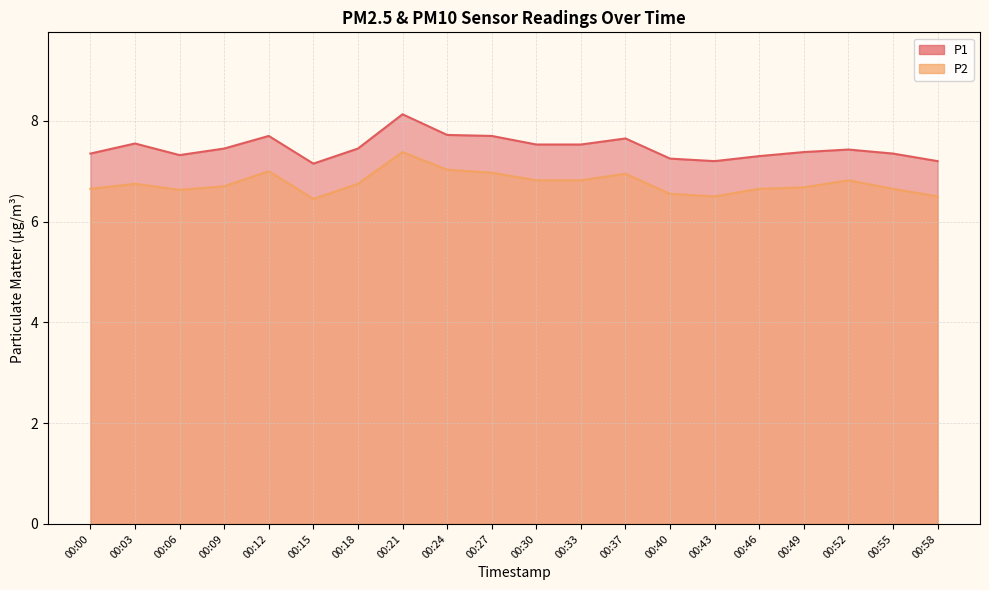

What is the difference between the highest and lowest values at 00:55?

0.7